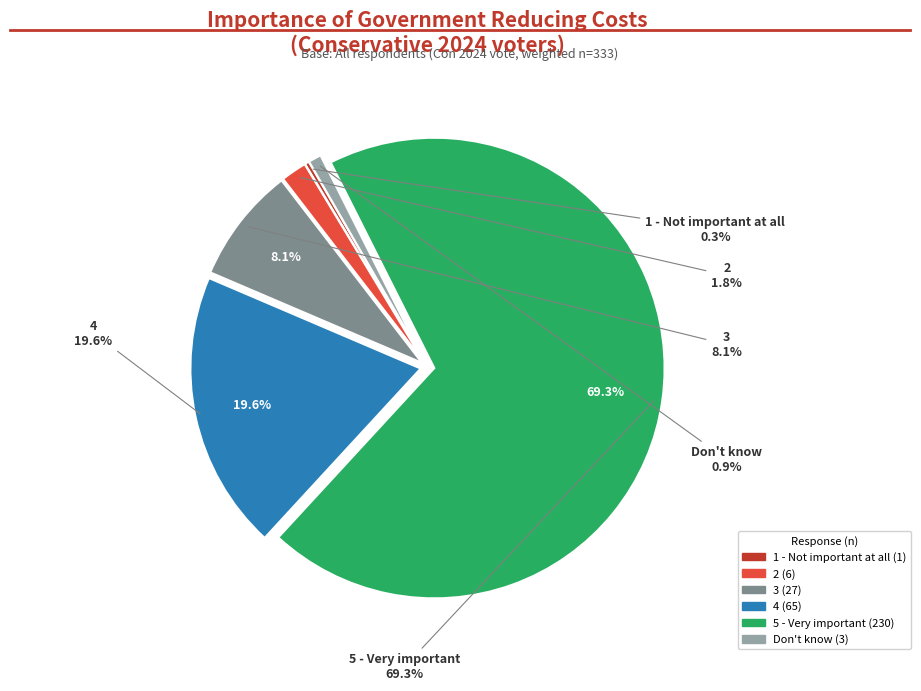

What is the change in value from 1 - Not important at all to Don't know?

+2